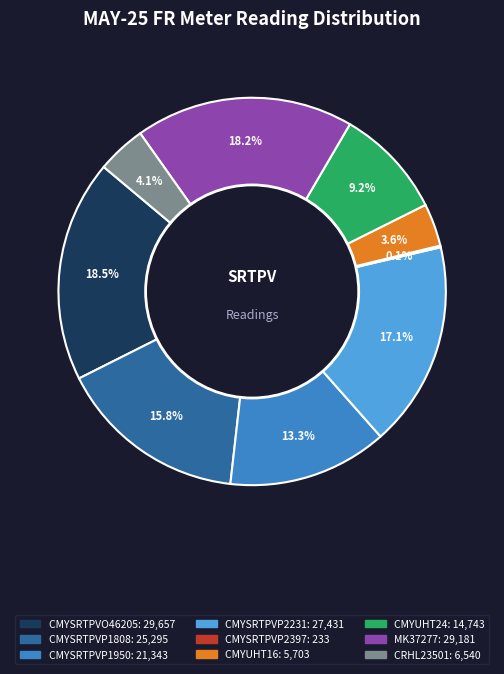

What percentage is NOT represented by CRHL23501?

95.9%